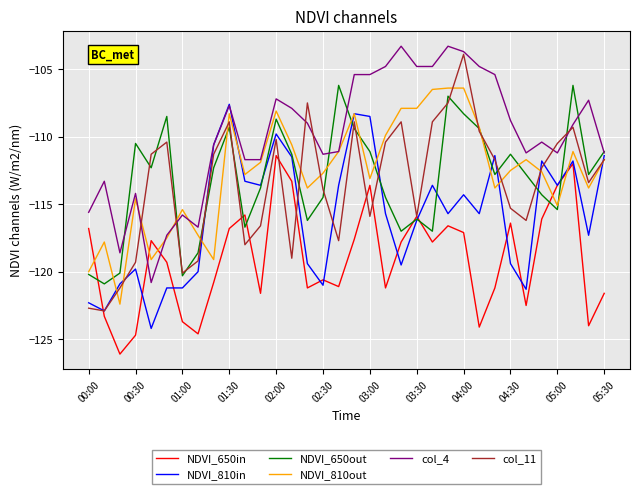

Which series has the largest total across all categories?

col_4